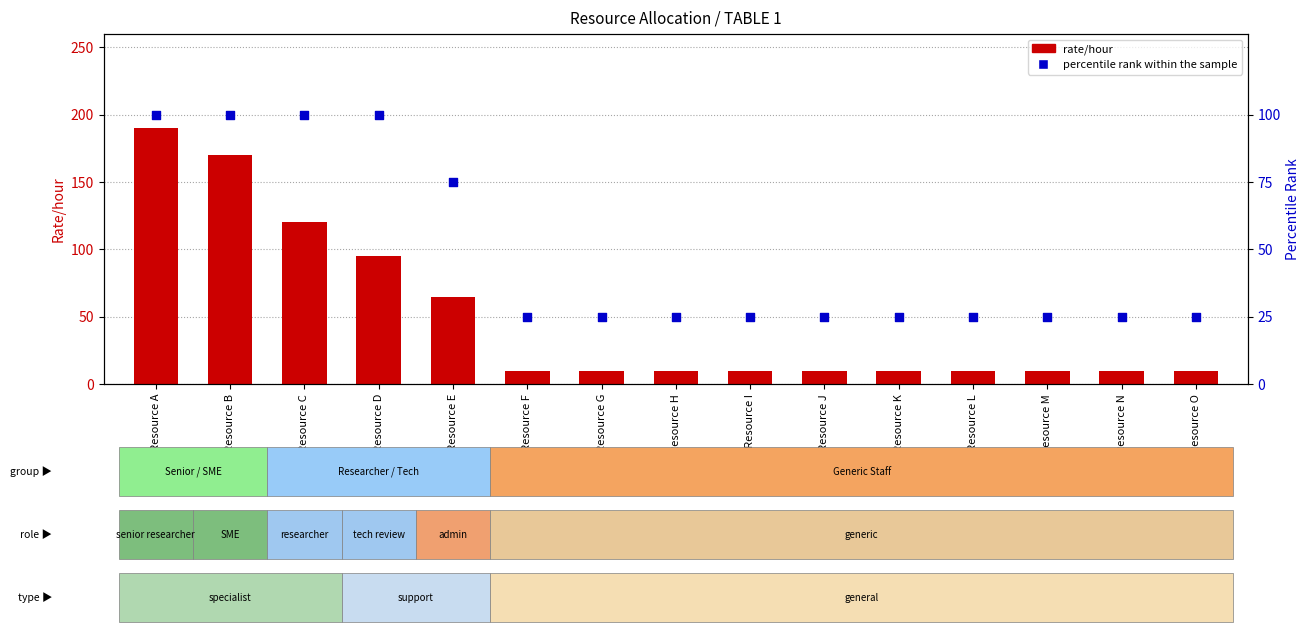

At how many categories does at least one series exceed 37?

5